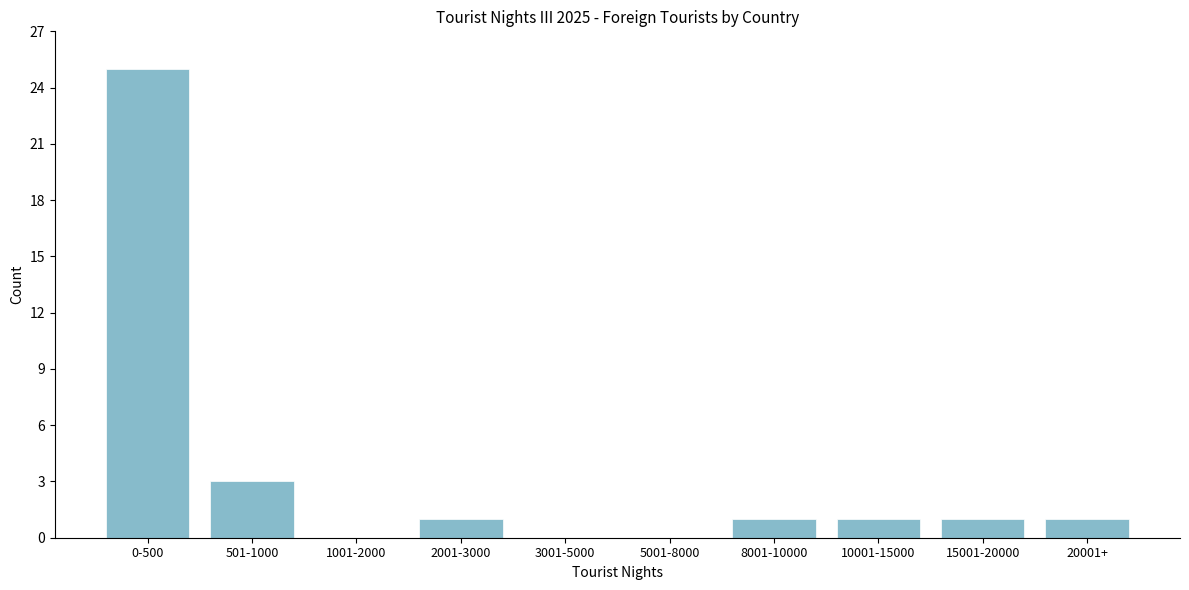

Reading right to left, list all the values displayed in this chart.

20001+=1	15001-20000=1	10001-15000=1	8001-10000=1	5001-8000=0	3001-5000=0	2001-3000=1	1001-2000=0	501-1000=3	0-500=25